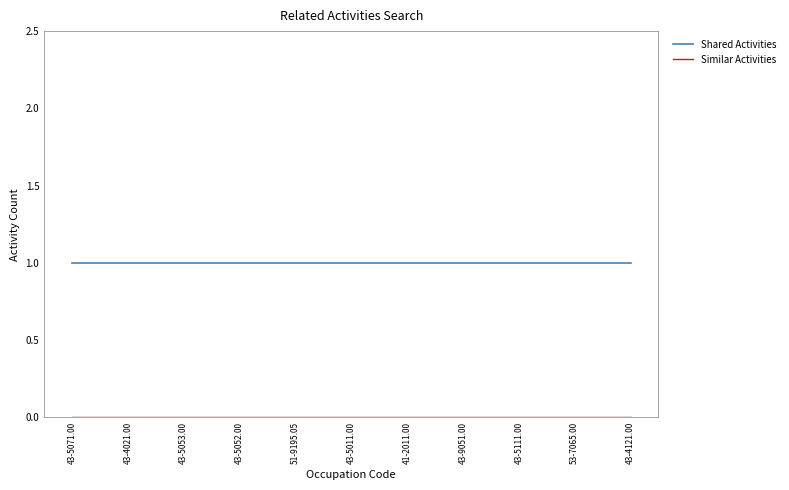

The value of Shared Activities at 53-7065.00 is 1. True or false?

True